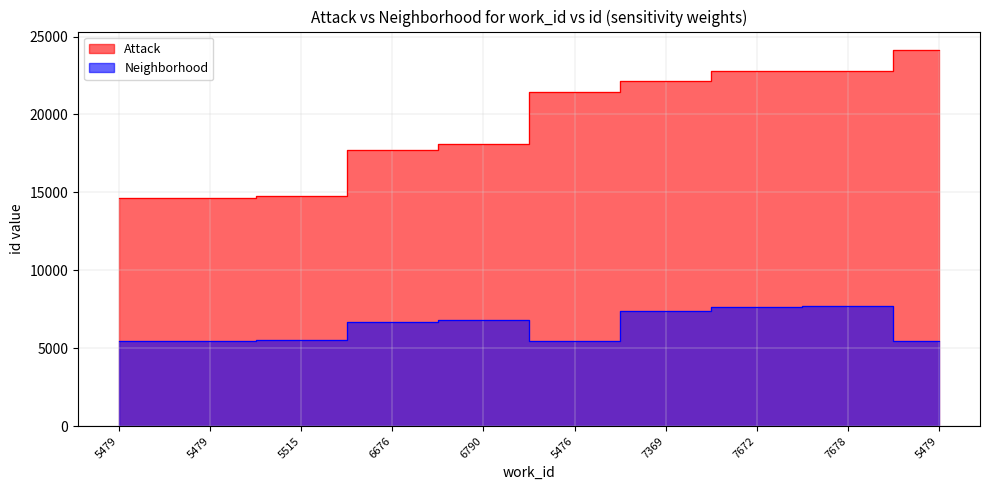

How many lines are shown in the chart?

2